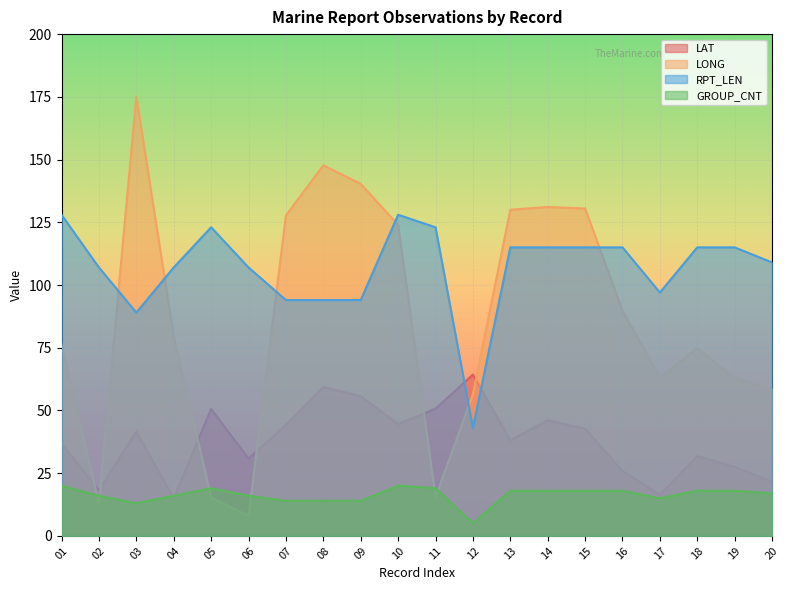

How many values in the GROUP_CNT series are below 18?

10